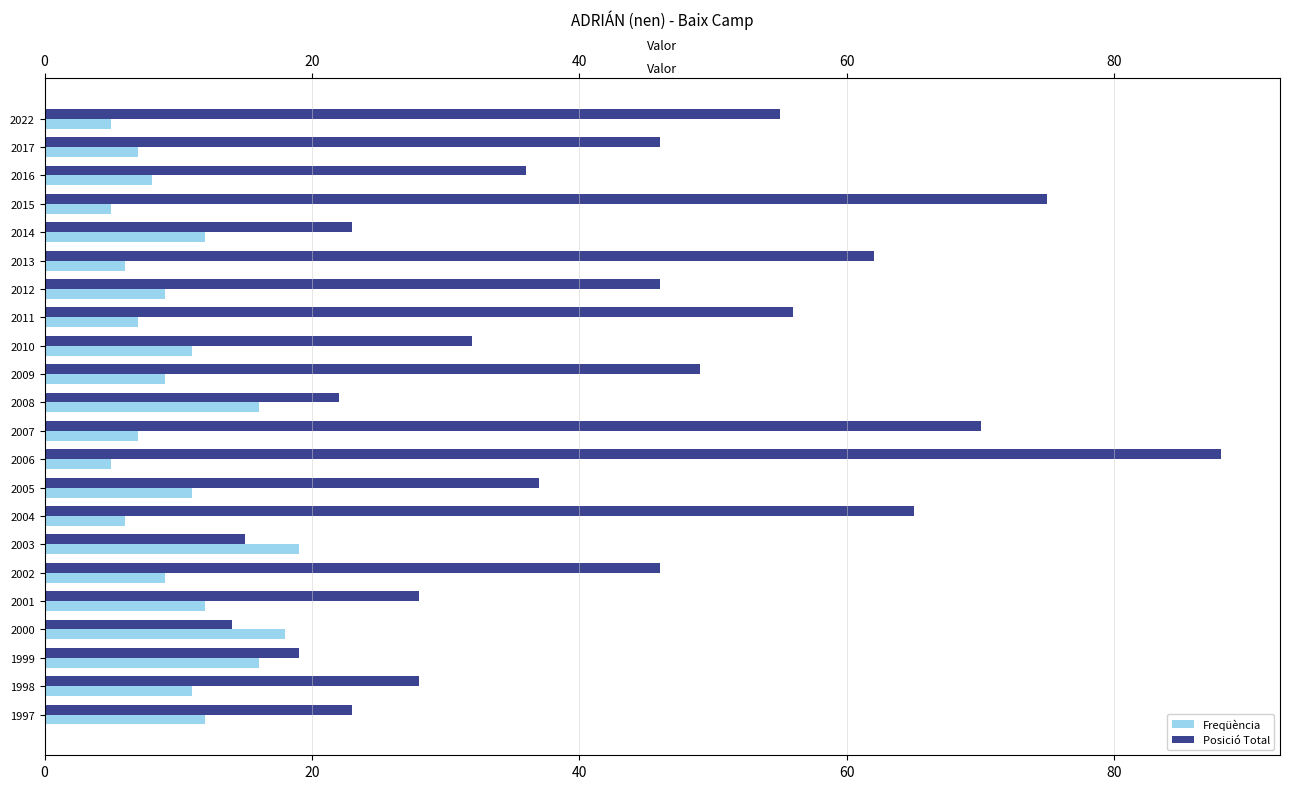

What is the value of the Freqüència bar at the 11th from the left?

16